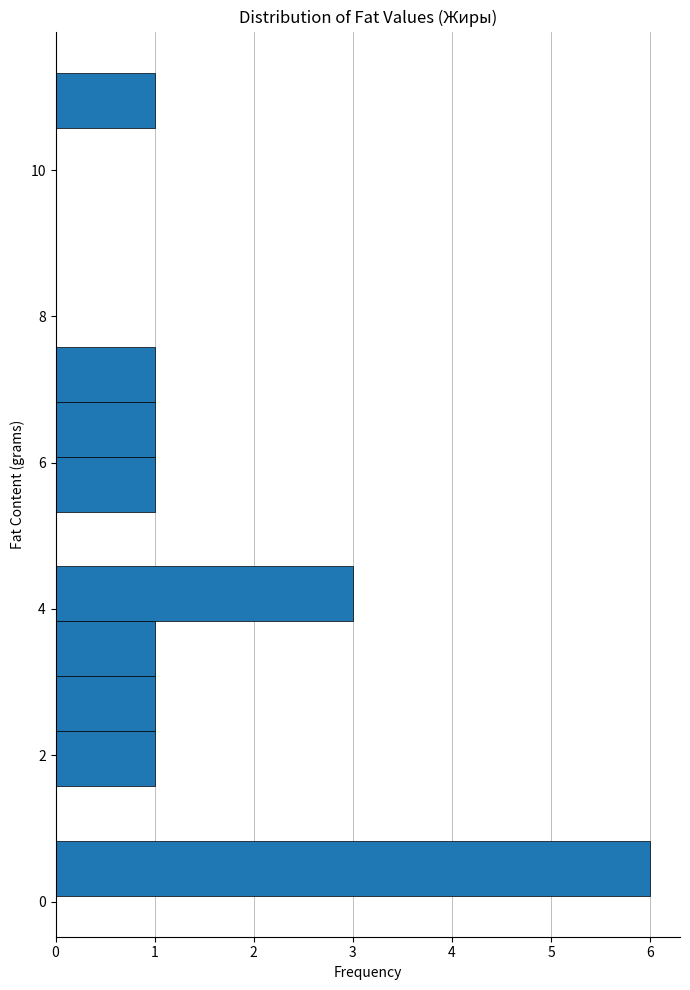

Read against the y-axis, roughly where is the centre of the longest bar?

0.4